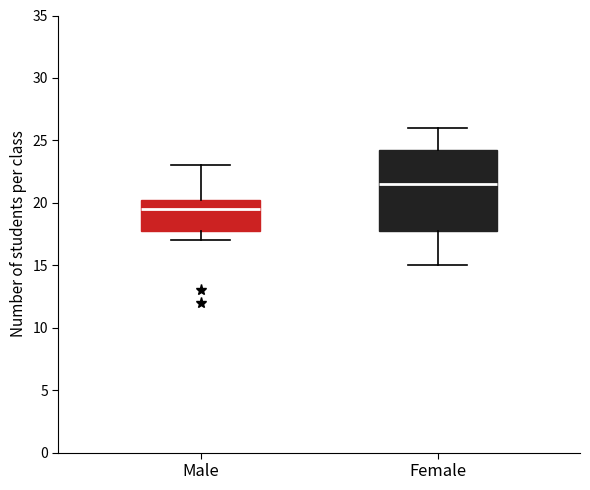

Which box is the tallest, from its lower edge to its upper edge?

Female